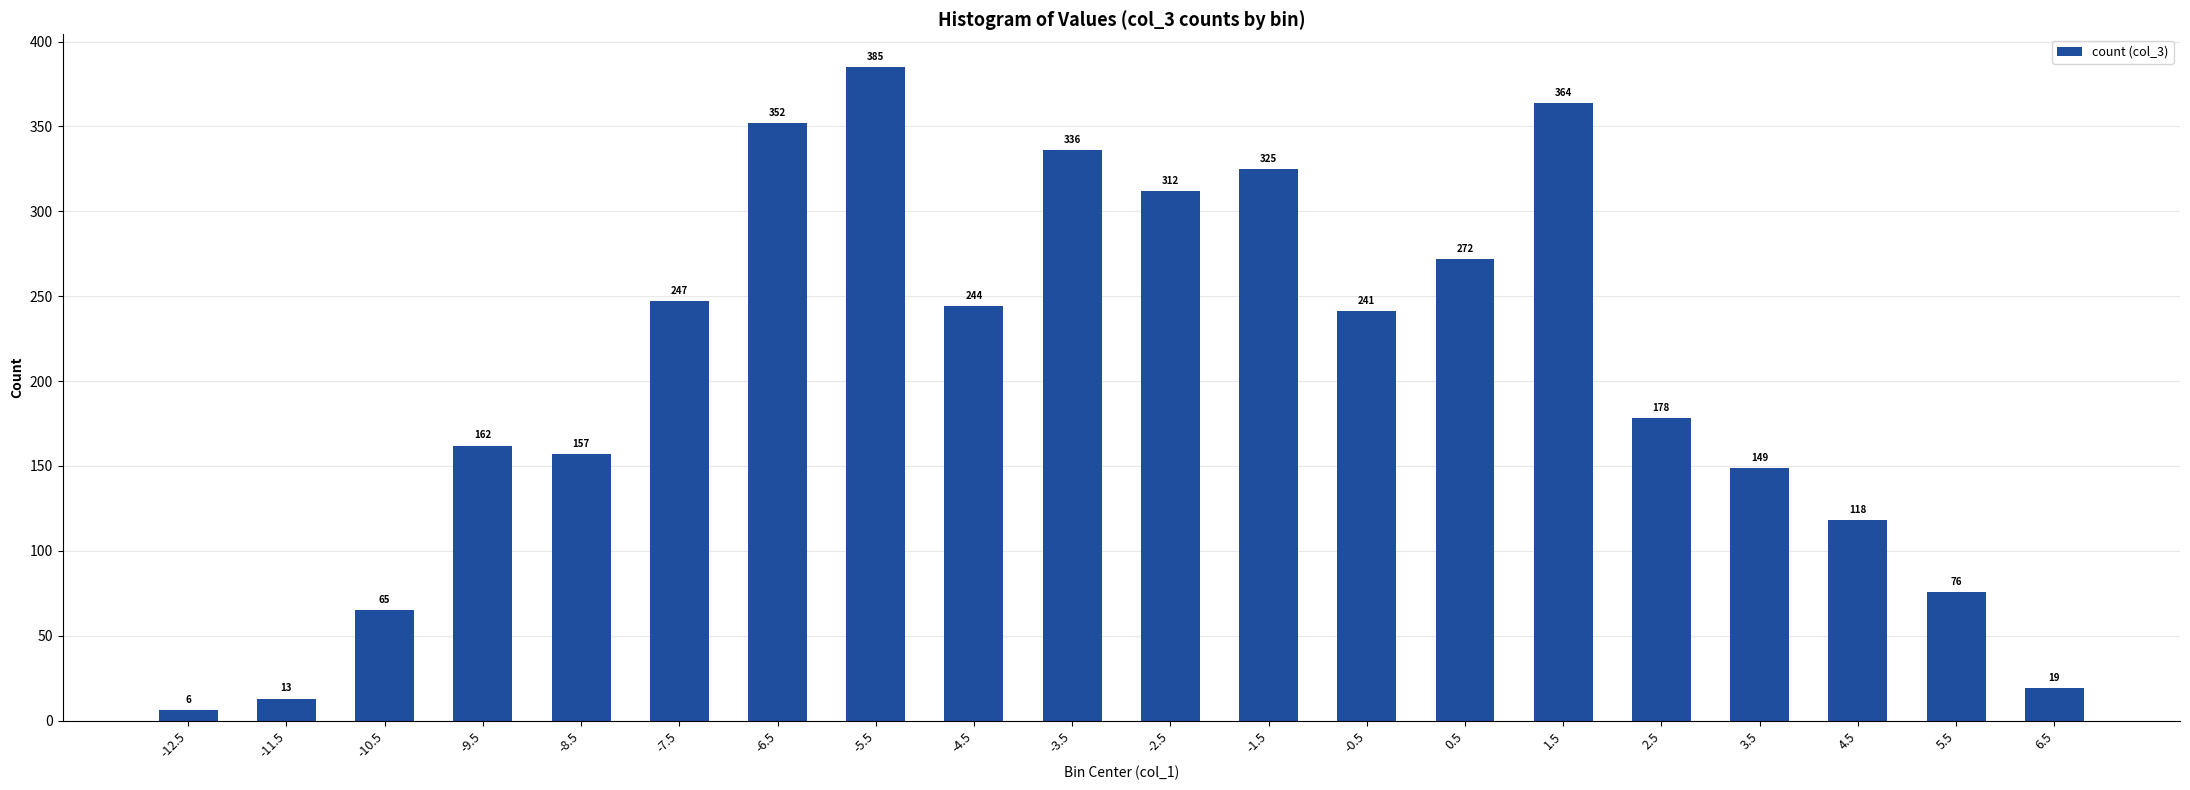

What is the label of the 15th bar from the right?

-7.5